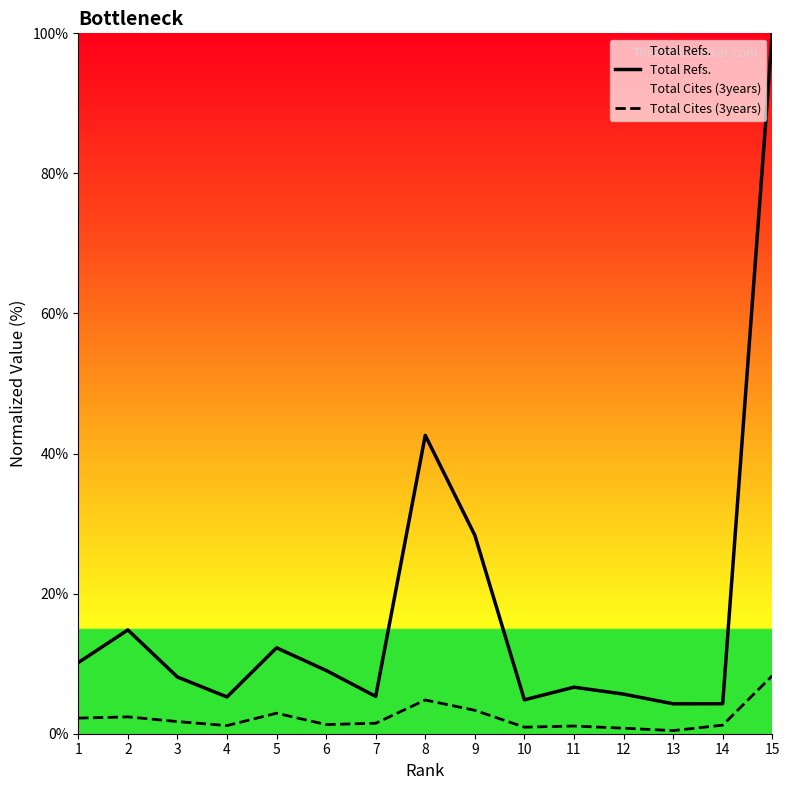

What is the difference between the maximum and minimum values in the Total Refs. series?

95.7